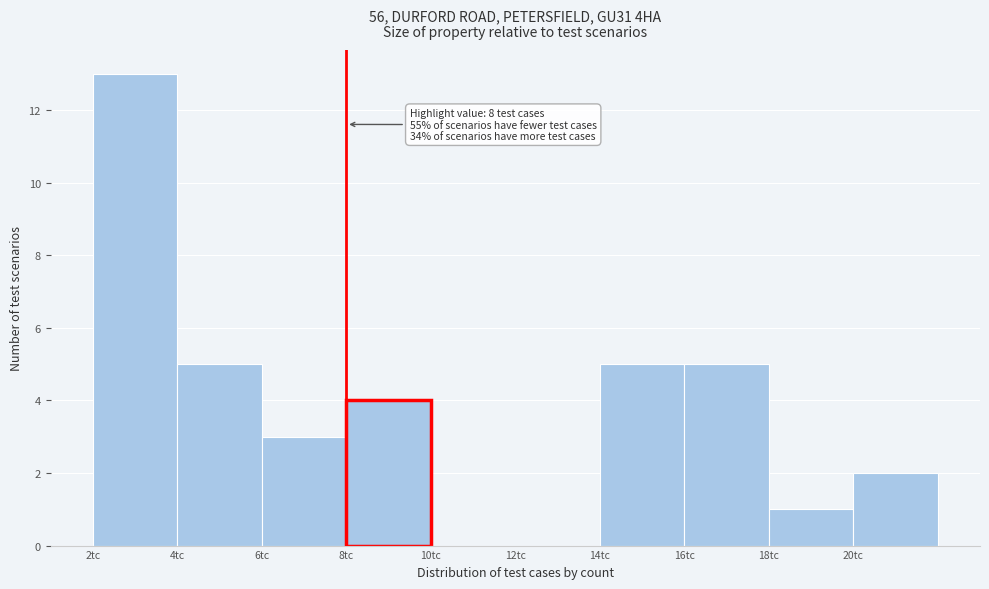

Over which range of the x-axis is the bar tallest?

2 to 4